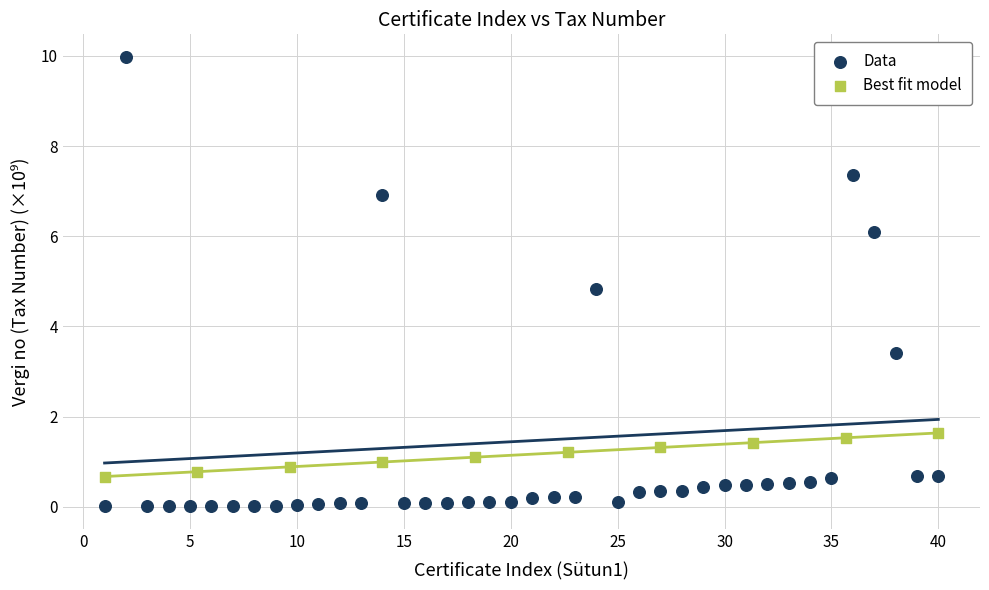

Which series has the largest Y range (max minus min)?

Data